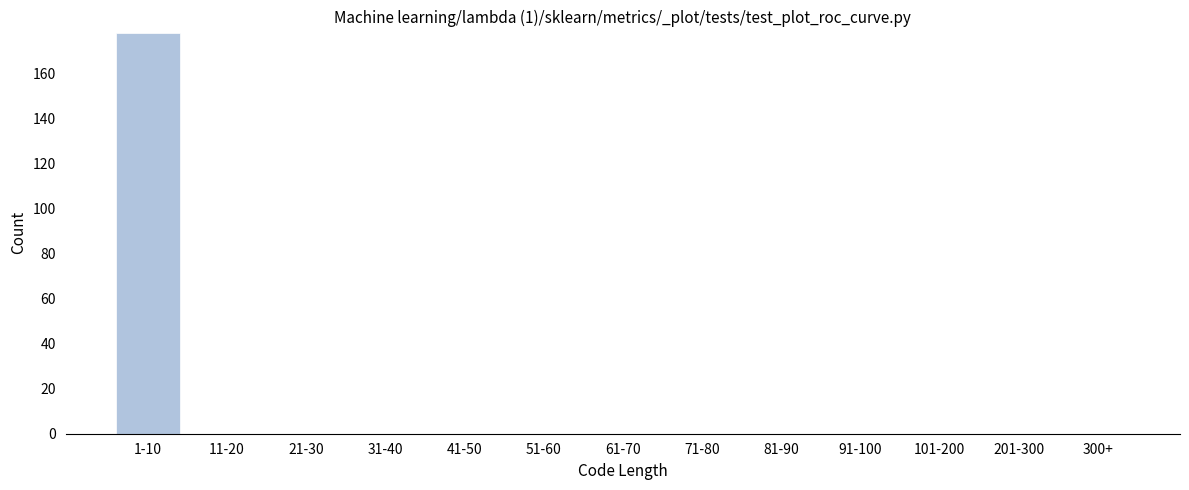

Reading left to right, transcribe all the data shown in this chart.

1-10=178	11-20=0	21-30=0	31-40=0	41-50=0	51-60=0	61-70=0	71-80=0	81-90=0	91-100=0	101-200=0	201-300=0	300+=0